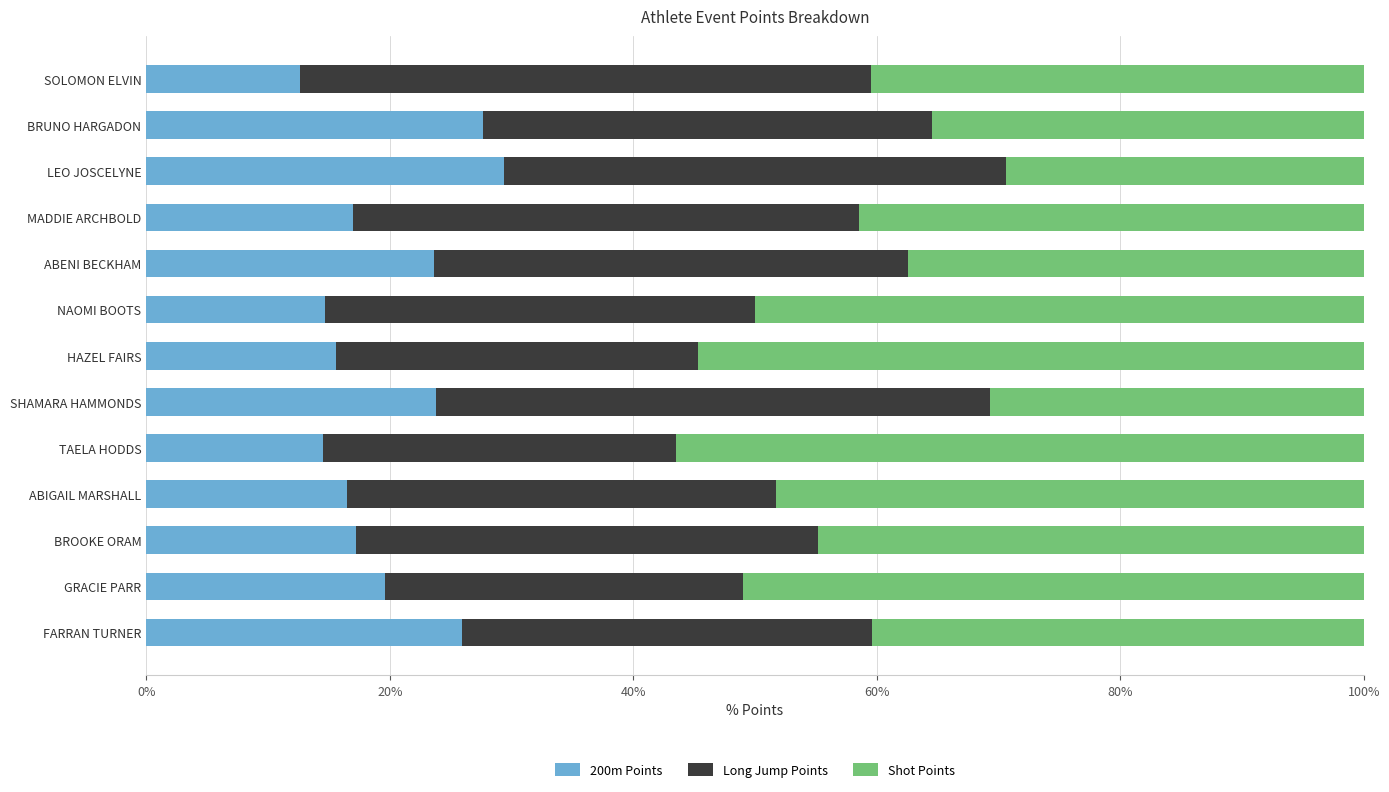

The value of 200m Points at TAELA HODDS is 3.2. True or false?

False